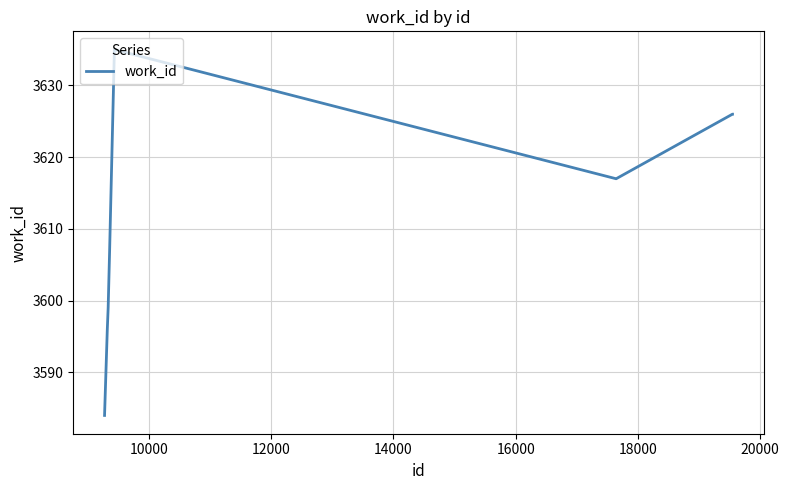

What is the difference between the maximum and minimum values?

51